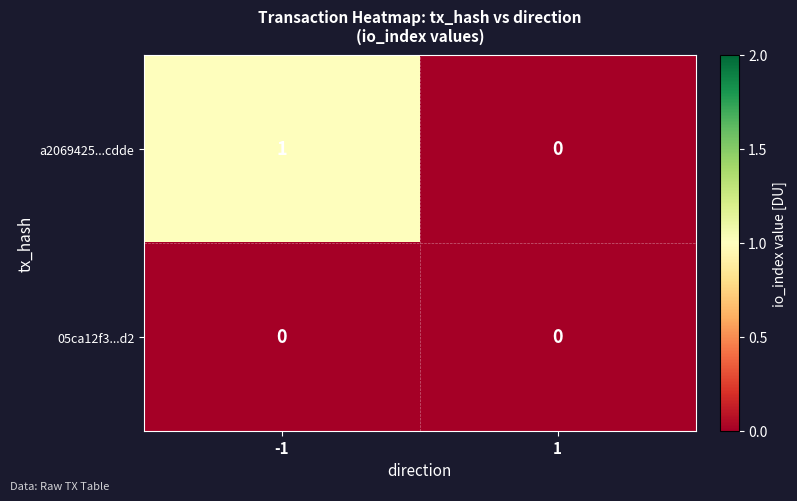

The a2069425...cdde series shows 0 at 1. True or false?

True